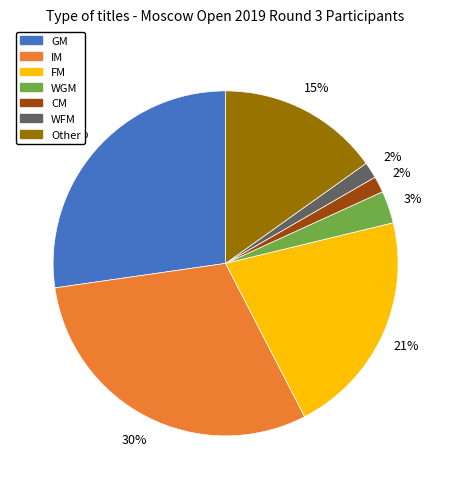

Between WGM and IM, which is larger?

IM